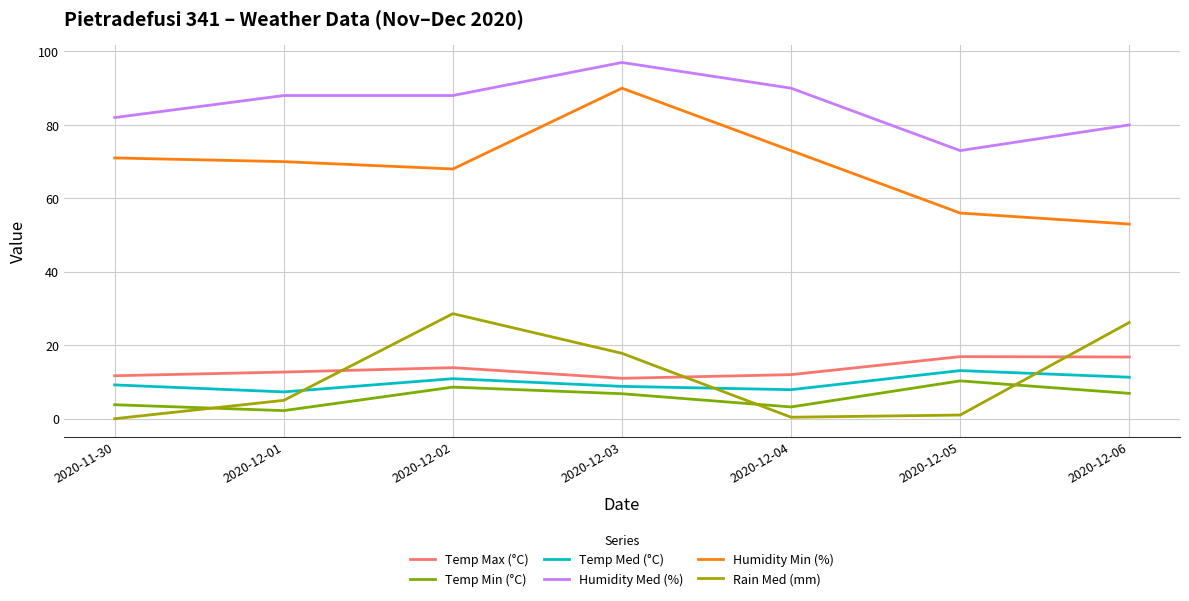

At which category is the sum across all series the highest?

2020-12-03